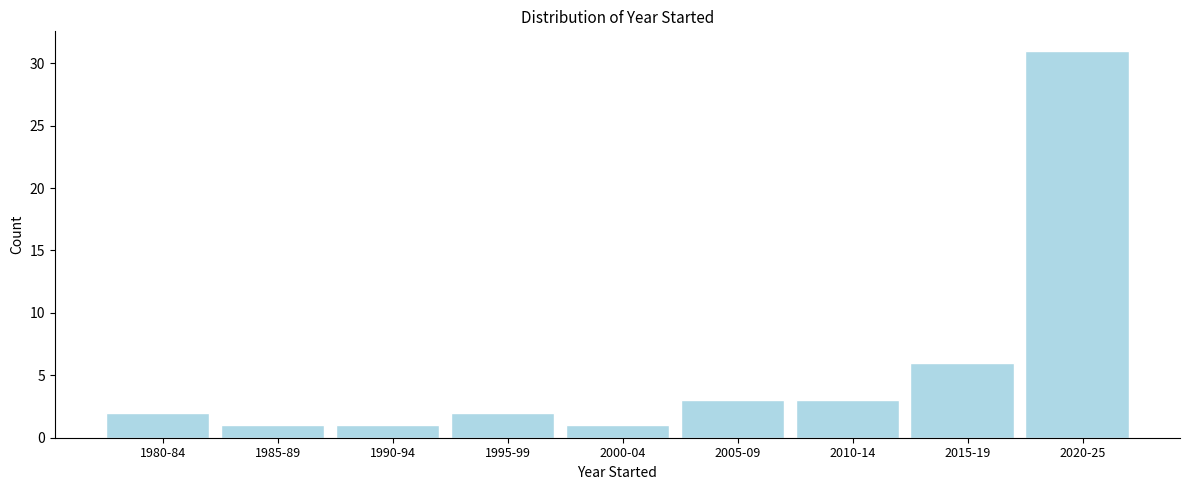

Reading right to left, list all the values displayed in this chart.

2020-25=31	2015-19=6	2010-14=3	2005-09=3	2000-04=1	1995-99=2	1990-94=1	1985-89=1	1980-84=2